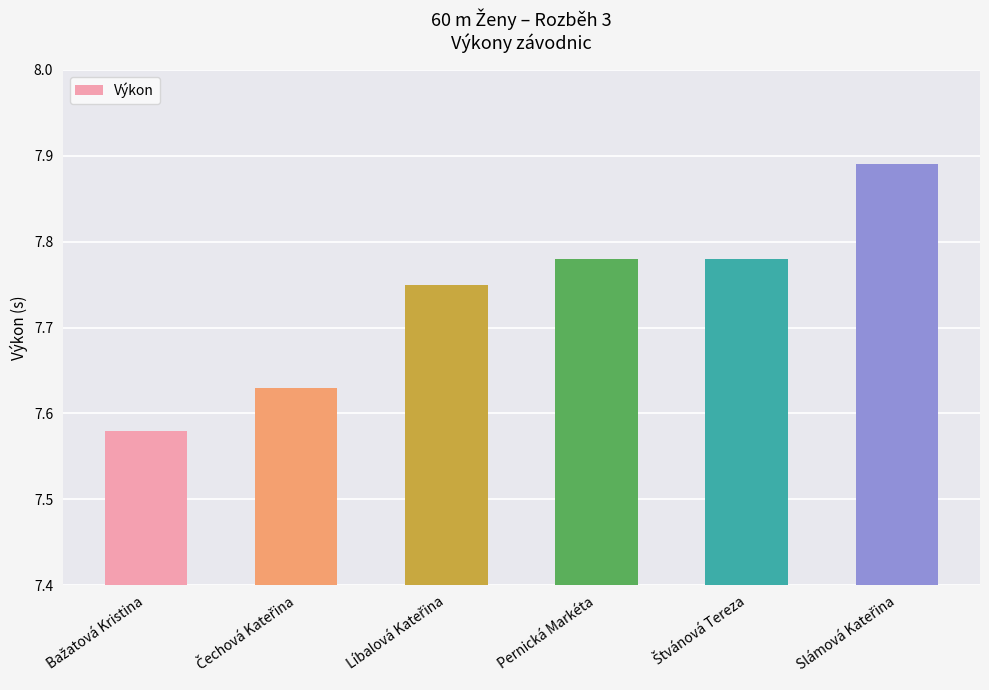

What is the label of the 3rd bar from the right?

Pernická Markéta